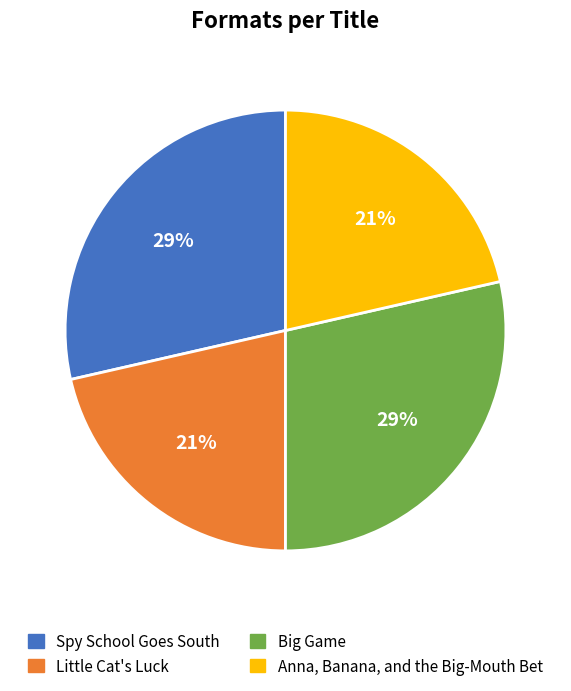

To the nearest percent, what percentage of the pie is Little Cat's Luck?

21%